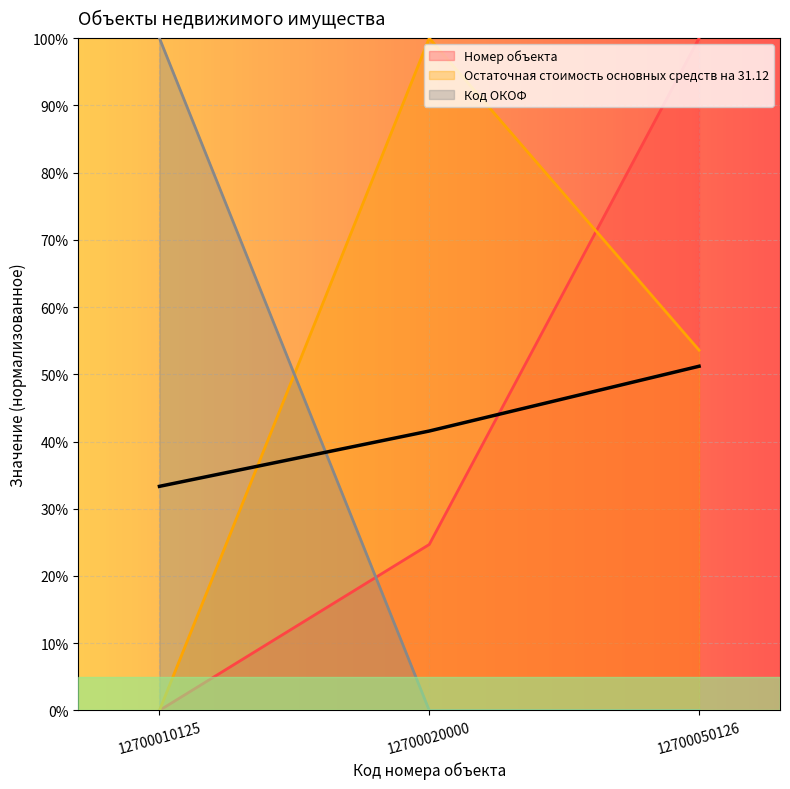

Between 12700050126 and 12700010125, which is larger?

12700050126